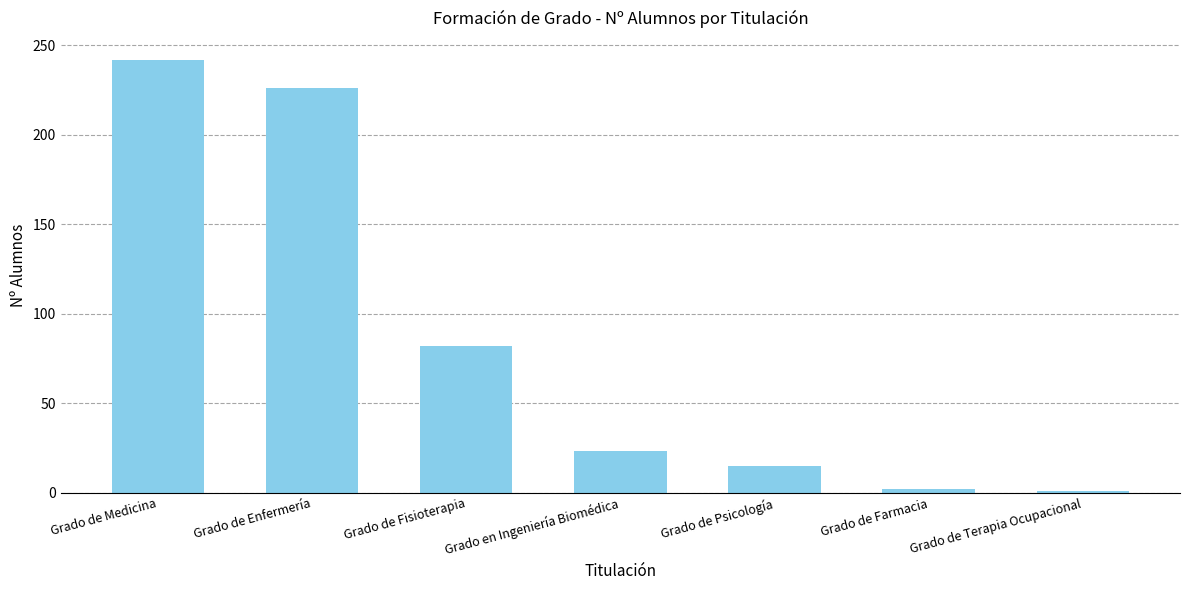

What value does the data have at Grado de Fisioterapia, to the nearest 10?

80